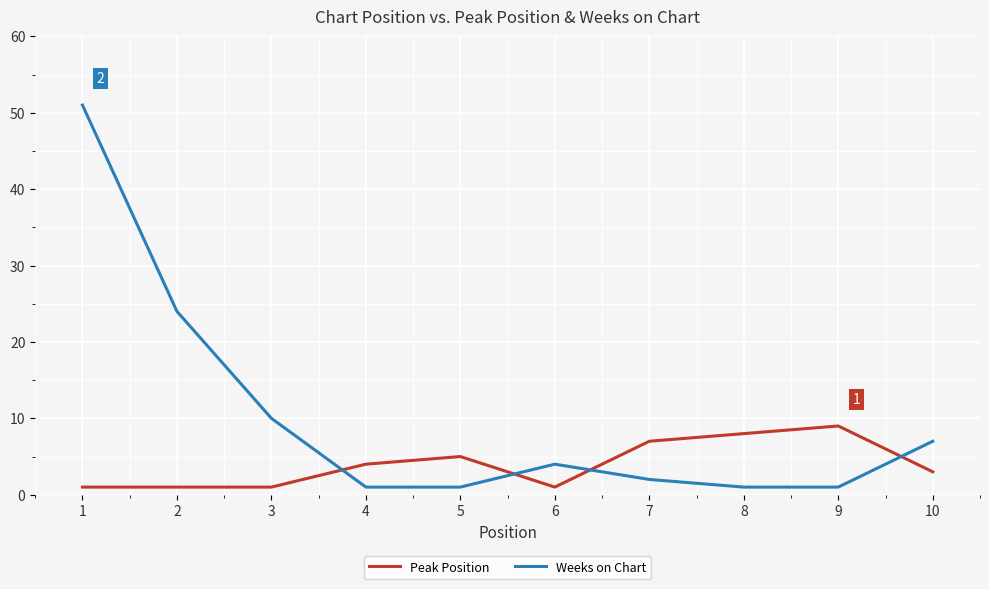

What is the total value across all series at 6?

5